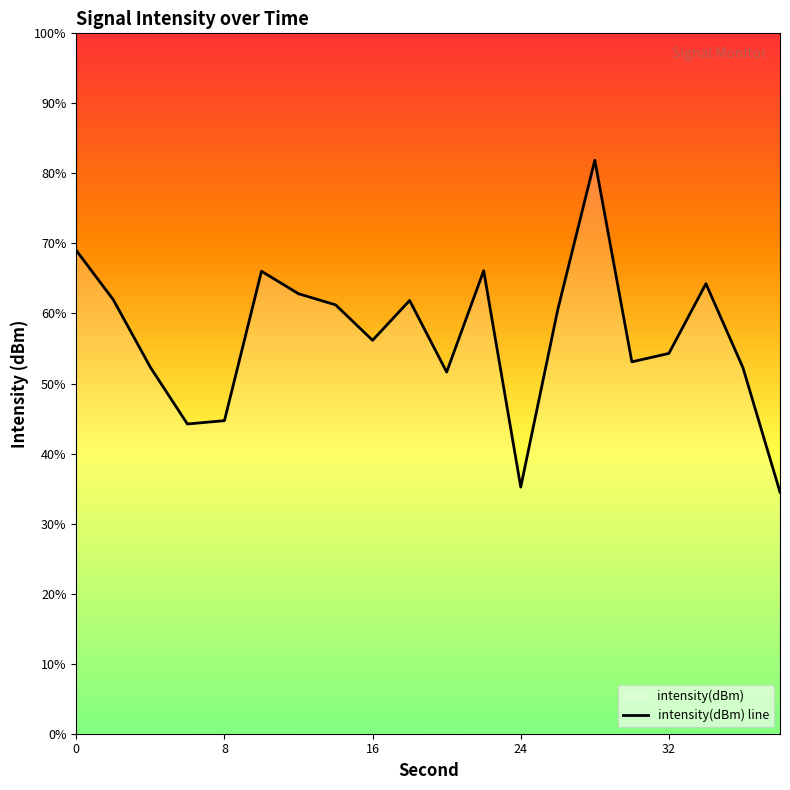

Which label corresponds to the smallest value in the chart?

38